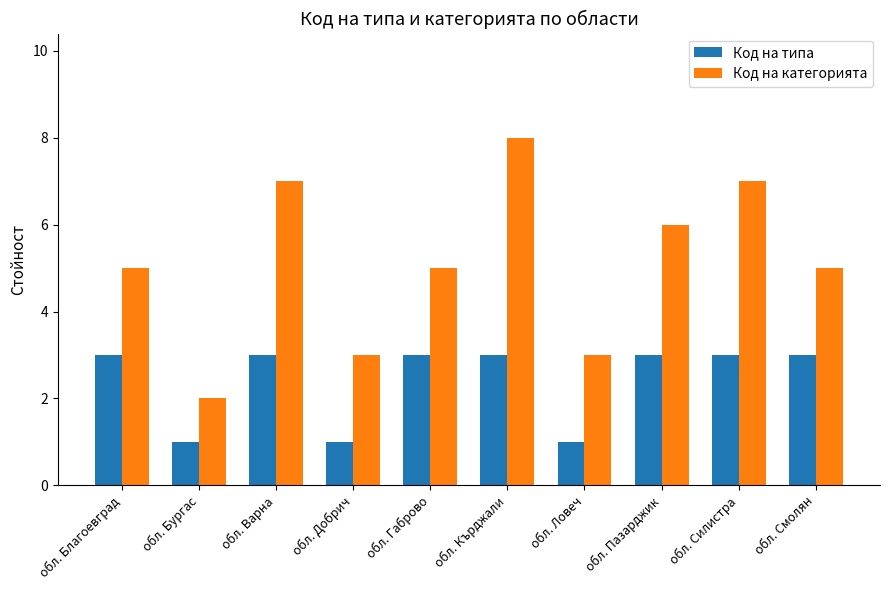

What is the label of the 9th bar from the right?

обл. Бургас